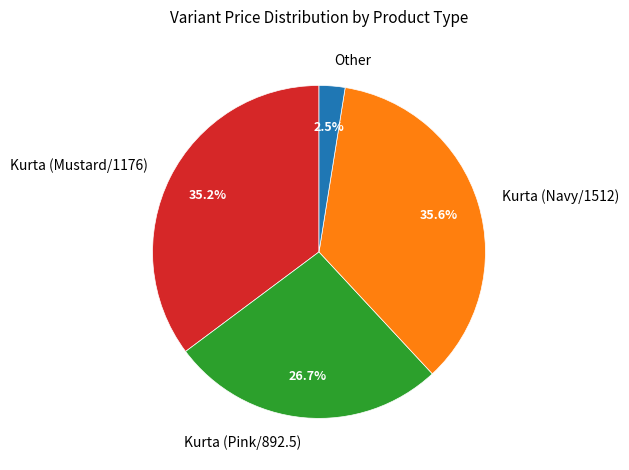

Which has a higher value, Other or Kurta (Pink/892.5)?

Kurta (Pink/892.5)